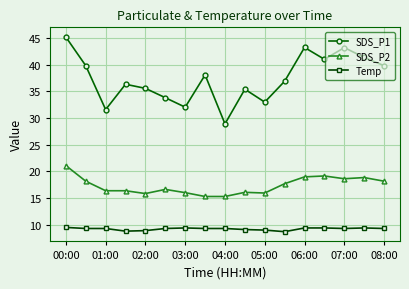

Rank the series by their maximum value, from highest to lowest.

SDS_P1, SDS_P2, Temp